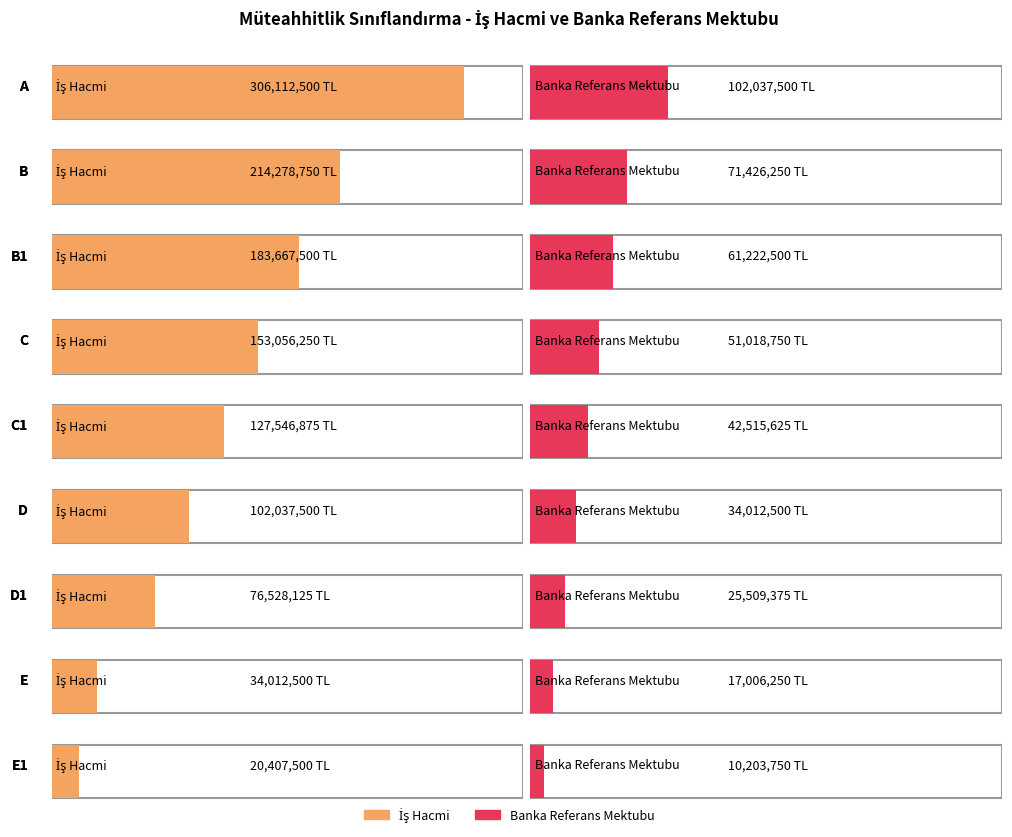

At which label is İş Hacmi closest to 163260000?

C